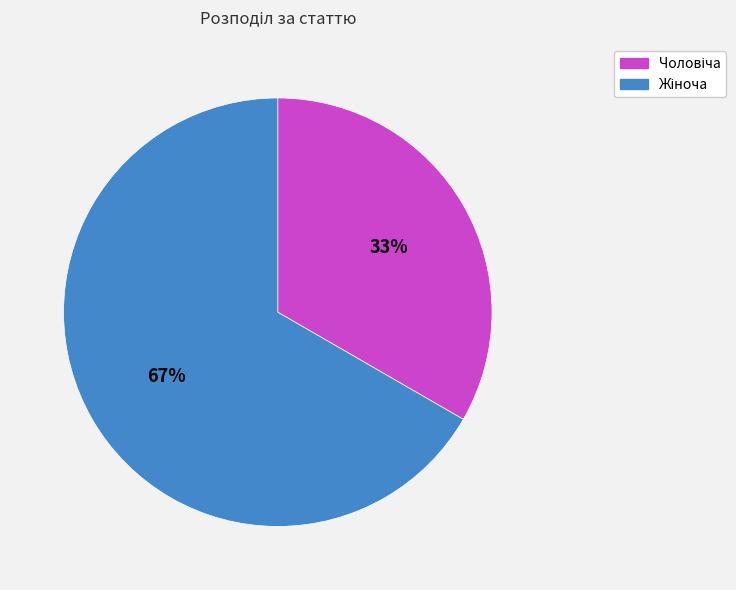

To the nearest percent, what is the average slice percentage?

50%